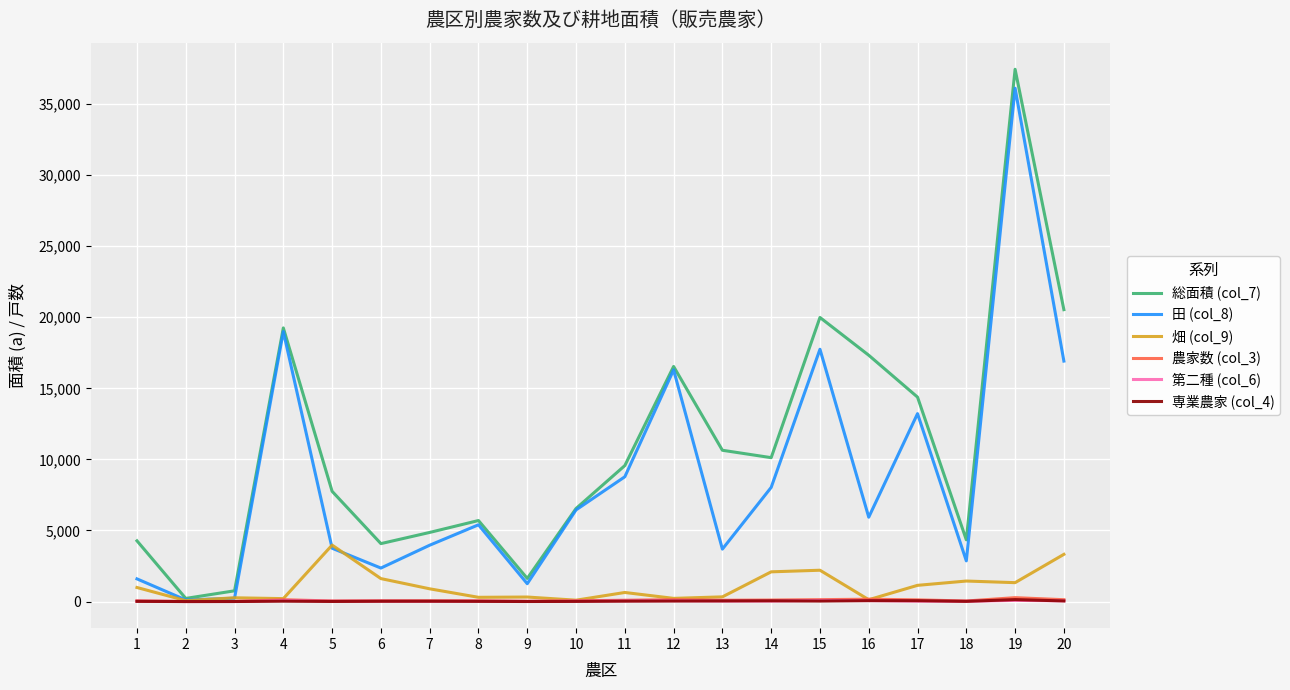

What is the maximum value shown in the chart?

37437